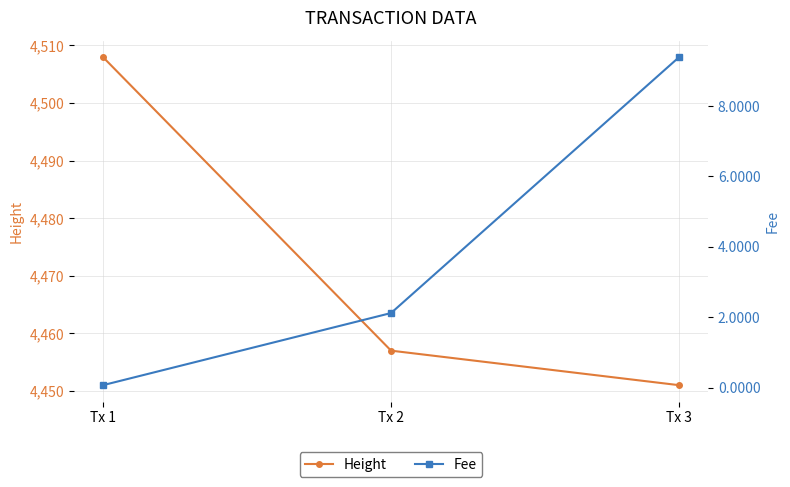

List the labels in order of Fee value, largest first.

Tx 3, Tx 2, Tx 1